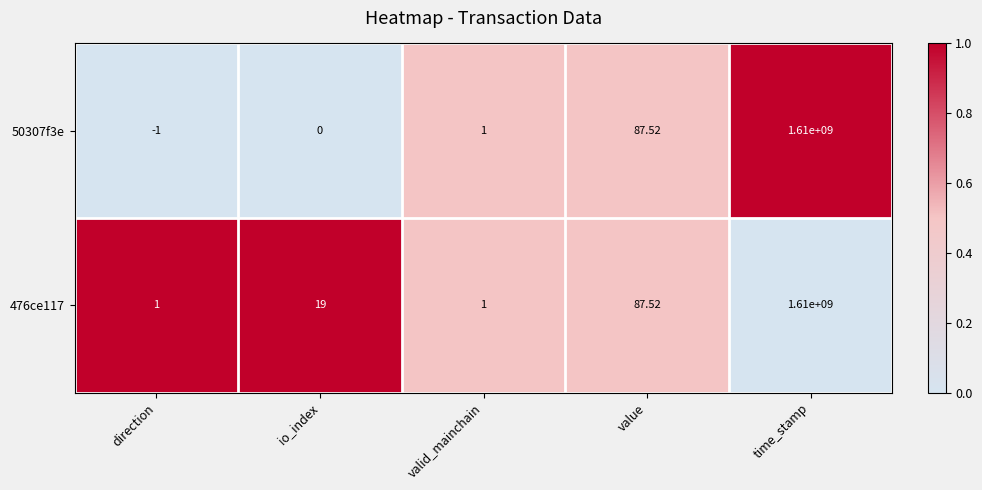

At which category does the chart reach its minimum across all series?

direction